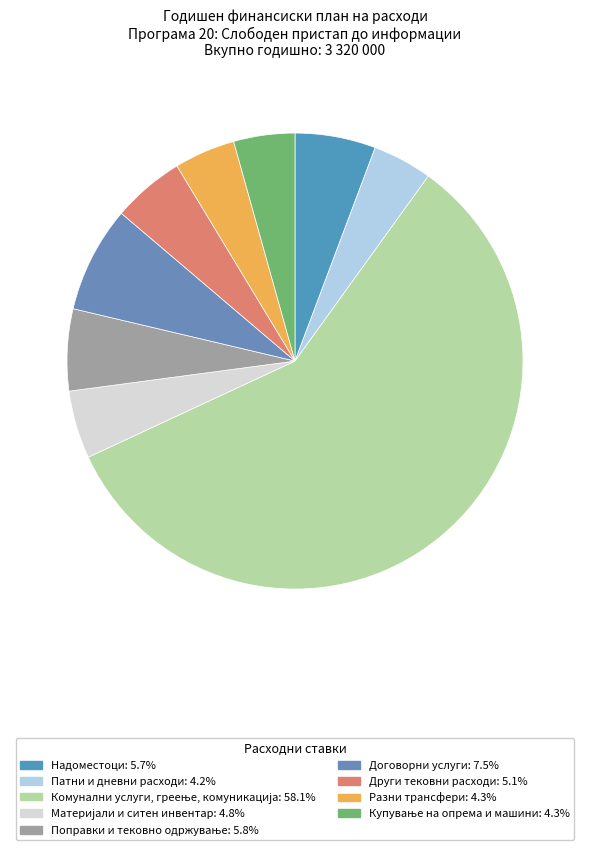

To the nearest percent, what portion does Комунални услуги, греење, комуникација represent?

58%